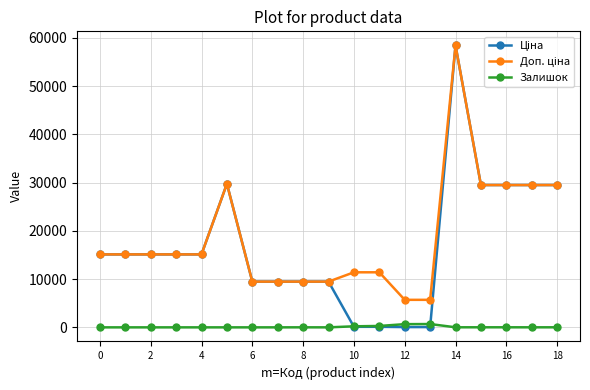

How many series are shown in this chart?

3